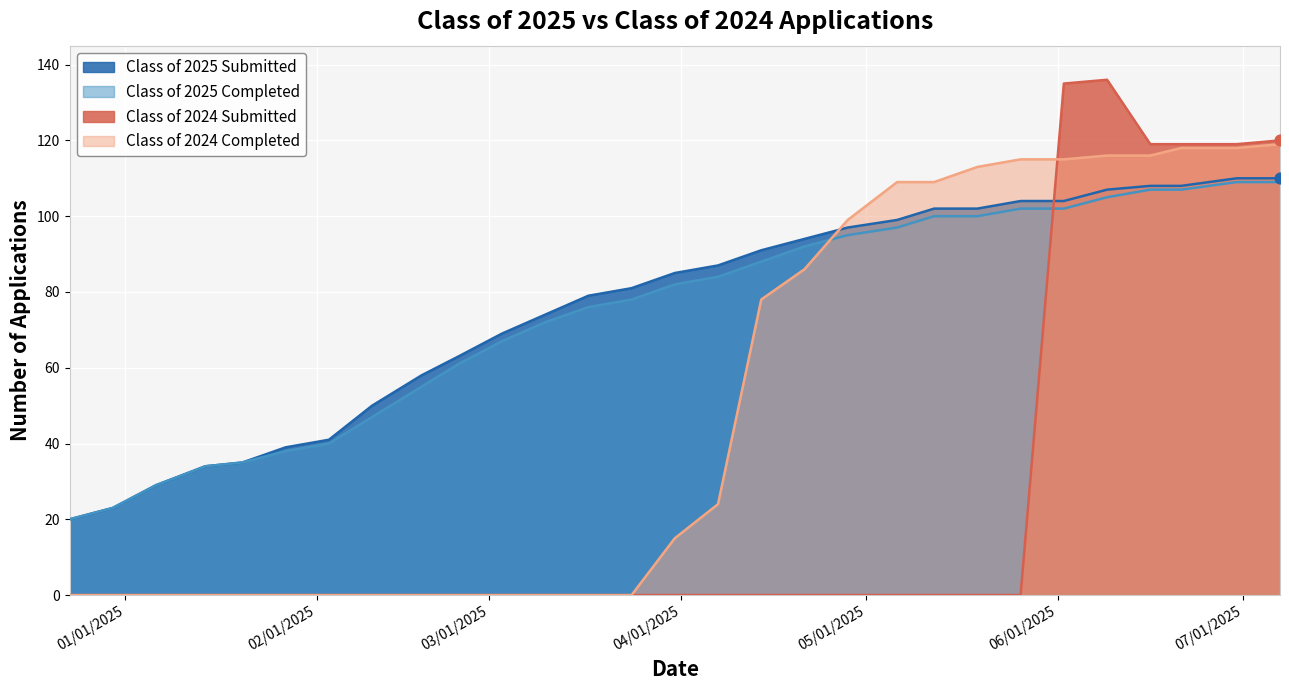

At which category is the sum across all series the highest?

06/09/2025